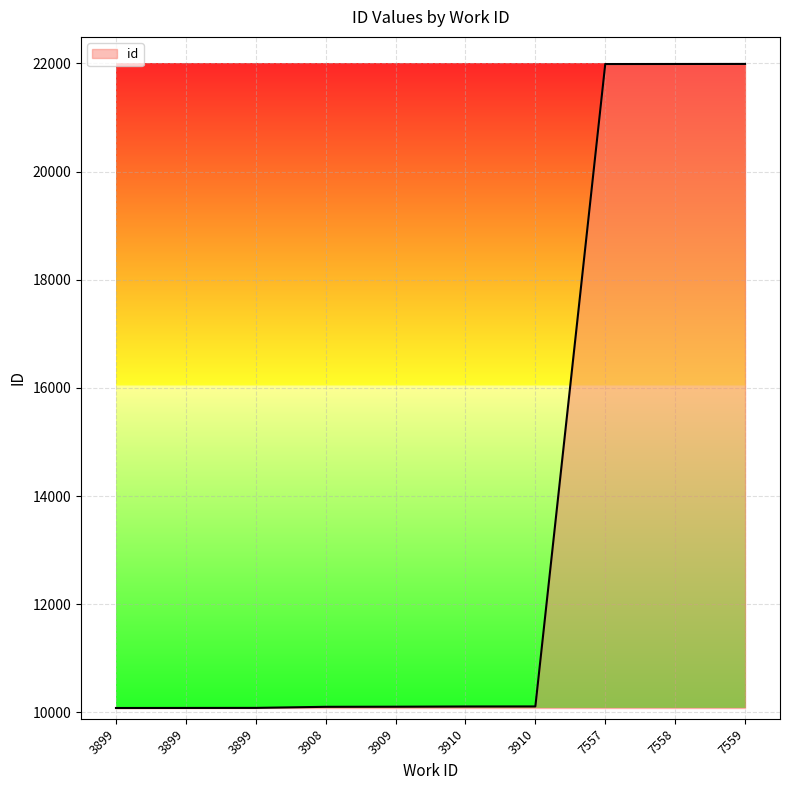

How many lines are shown in the chart?

1